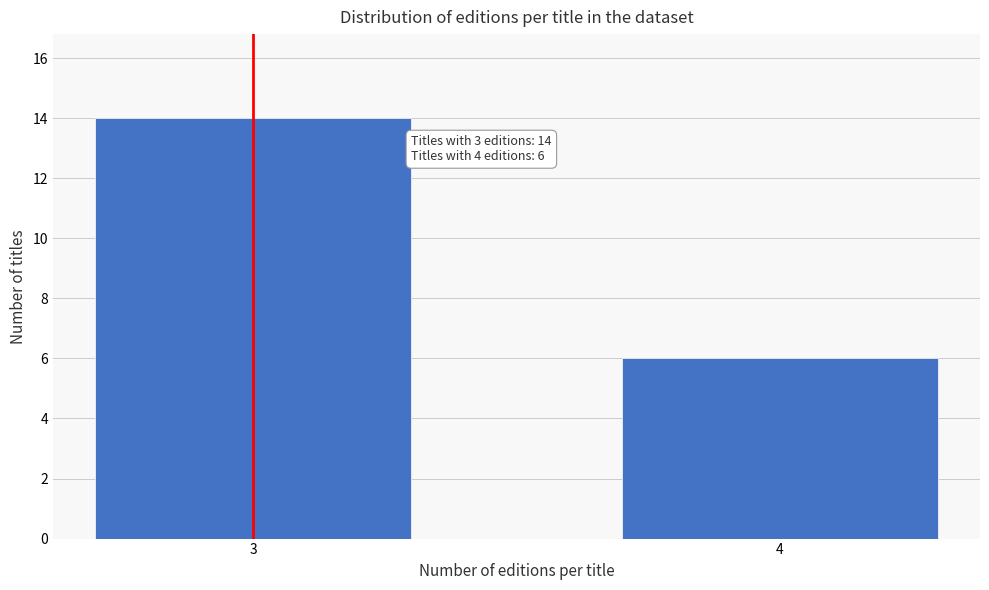

Reading left to right, extract all data points from this chart.

14	6